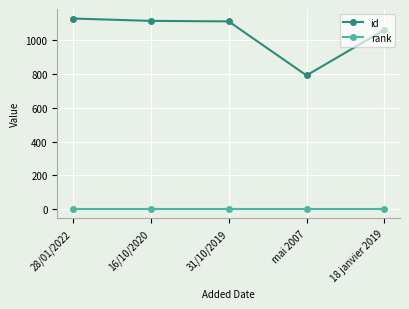

How many data points in id are less than 1112?

2